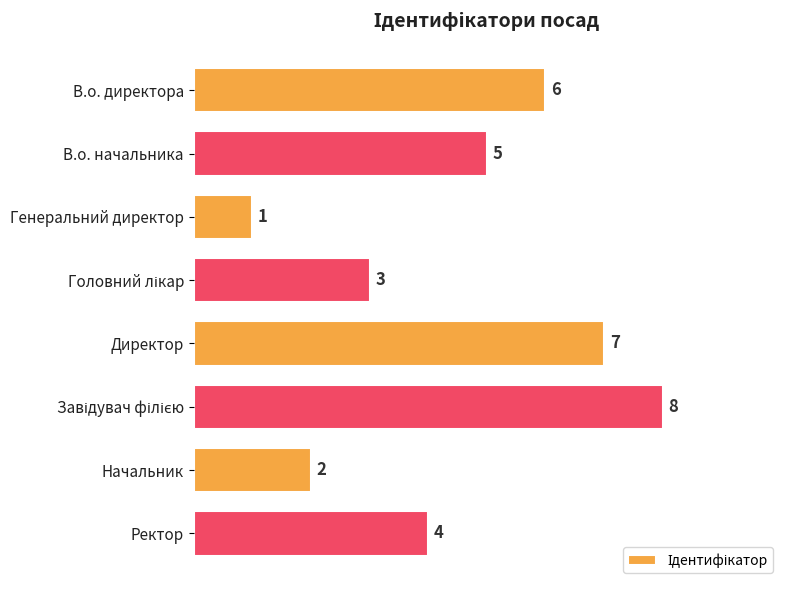

What is the label of the 4th bar from the bottom?

Директор